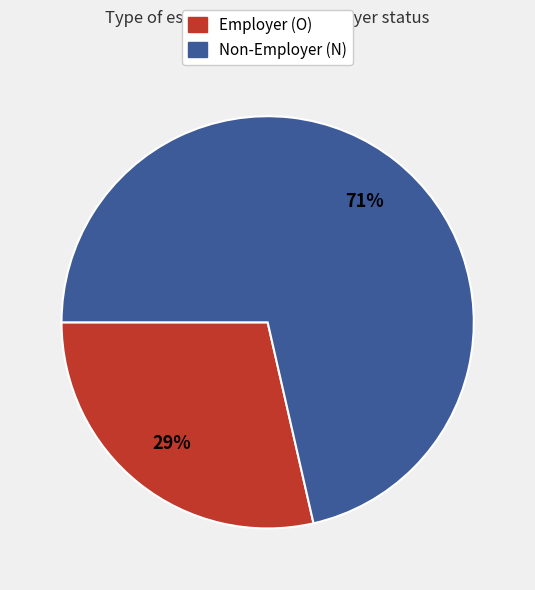

Count the number of slices in the pie.

2